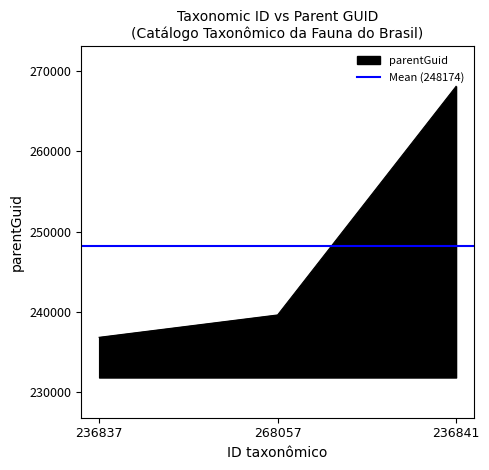

What is the difference between the maximum and minimum values?

31216